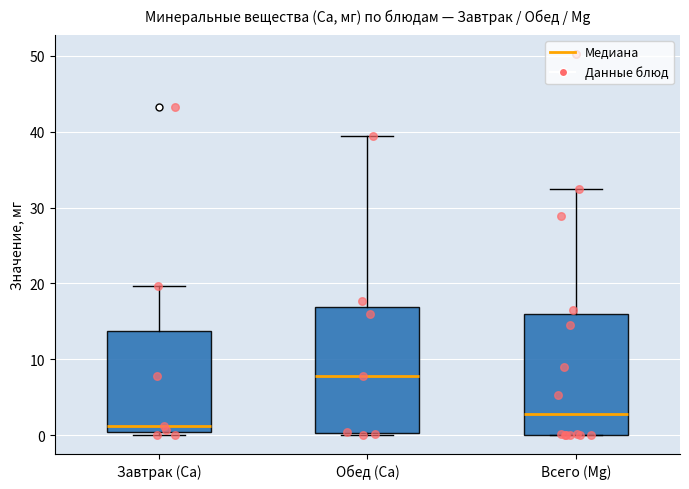

Reading left to right, transcribe this box plot: for each box, give where its median line is, the range the box spans, and where its two whiskers end, as read against the y-axis. The values are not printed on the chart, so give them approximately, as read against the axis.

Завтрак (Ca): median 1, box 0 to 14, whiskers 0 (just below the box's lower edge) to 20
Обед (Ca): median 8, box 0 to 17, whiskers 0 to 39
Всего (Mg): median 3, box 0 to 16, whiskers 0 to 32